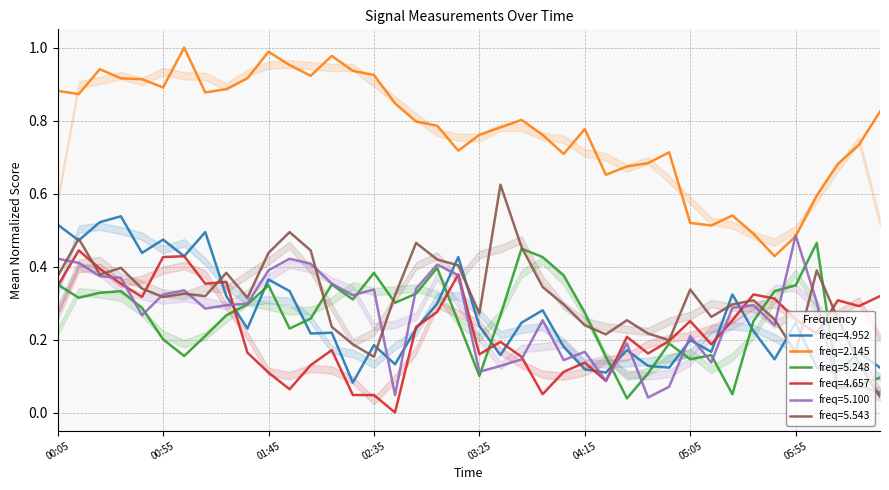

What position from the right is 01:45?

30